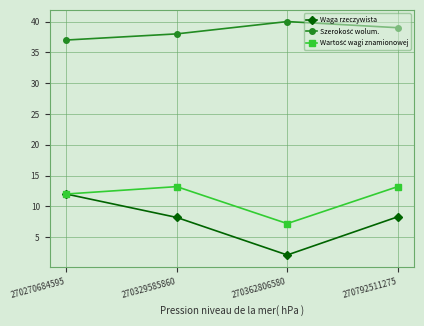

What is the difference between the maximum and minimum values in the Waga rzeczywista series?

9.9